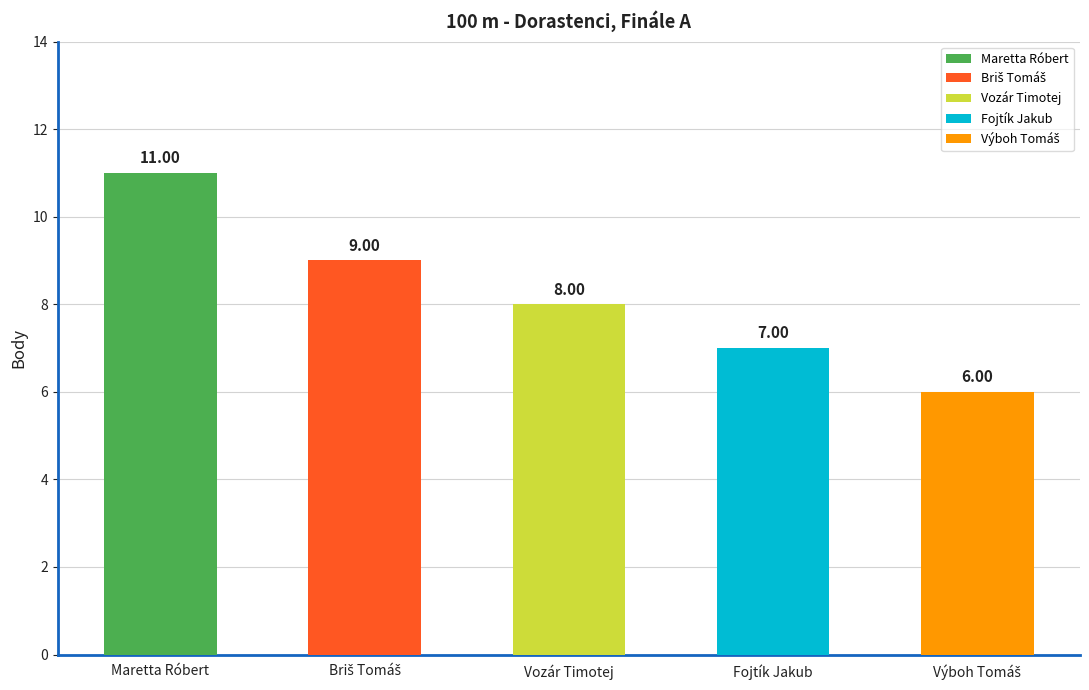

What is the sum of the values at Výboh Tomáš and Vozár Timotej?

14